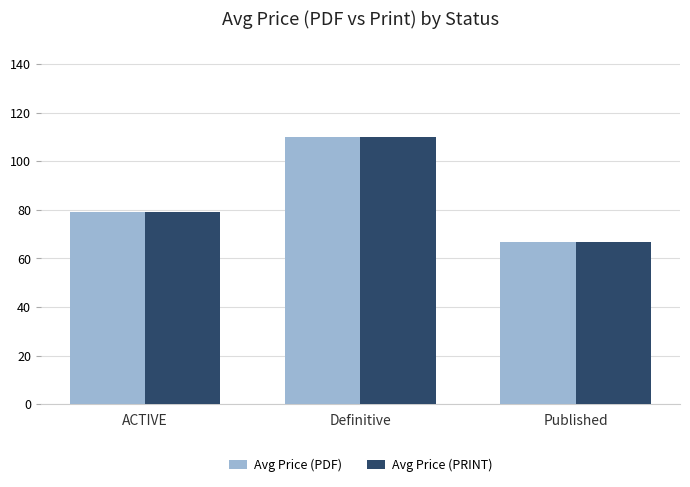

How many data points in Avg Price (PRINT) are above 79?

2